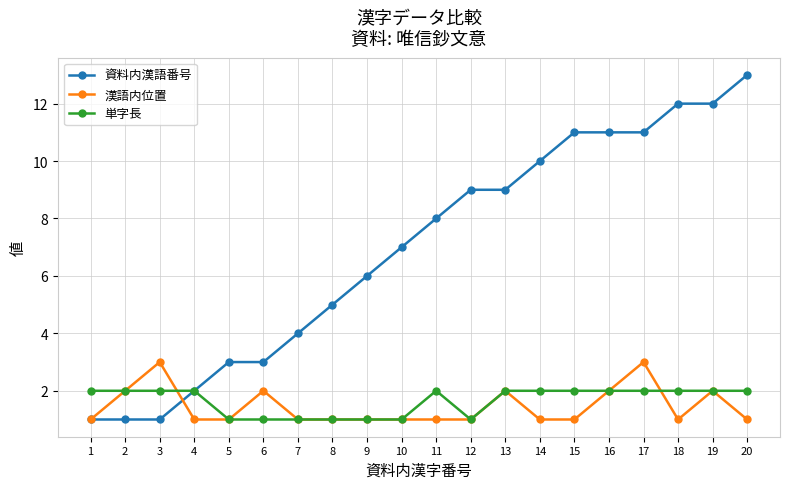

Does the chart display data point markers on the line(s)?

Yes